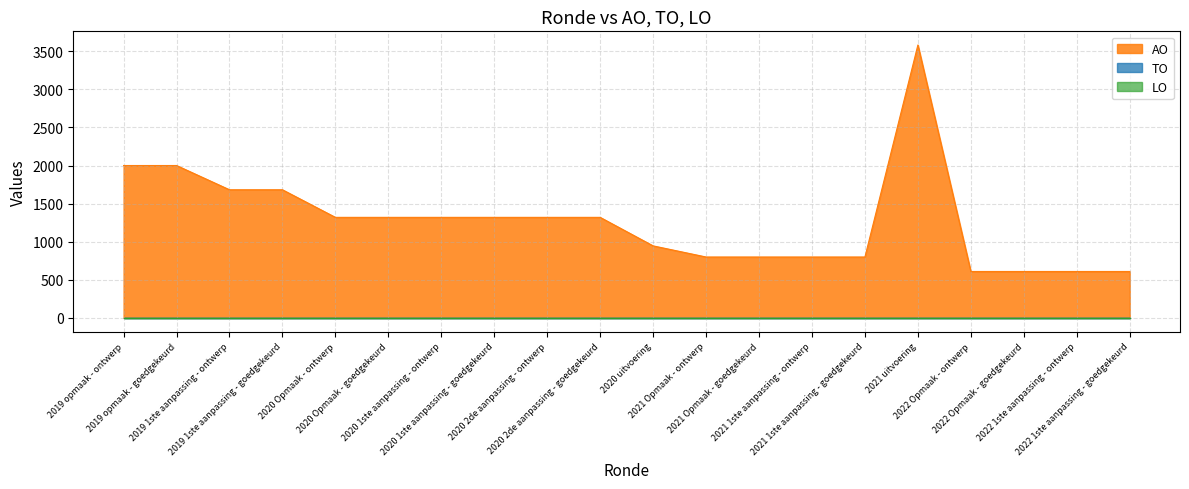

Between 2021 Opmaak - goedgekeurd and 2022 Opmaak - goedgekeurd, which series saw the biggest shift?

AO